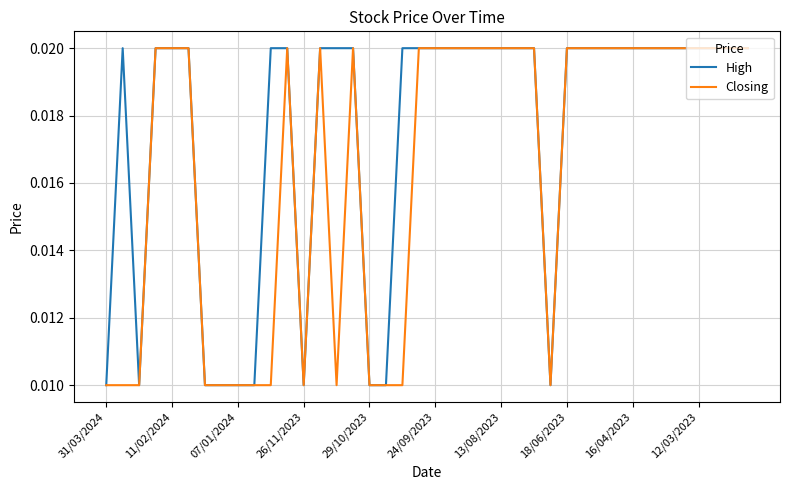

Which series has the largest total across all categories?

High